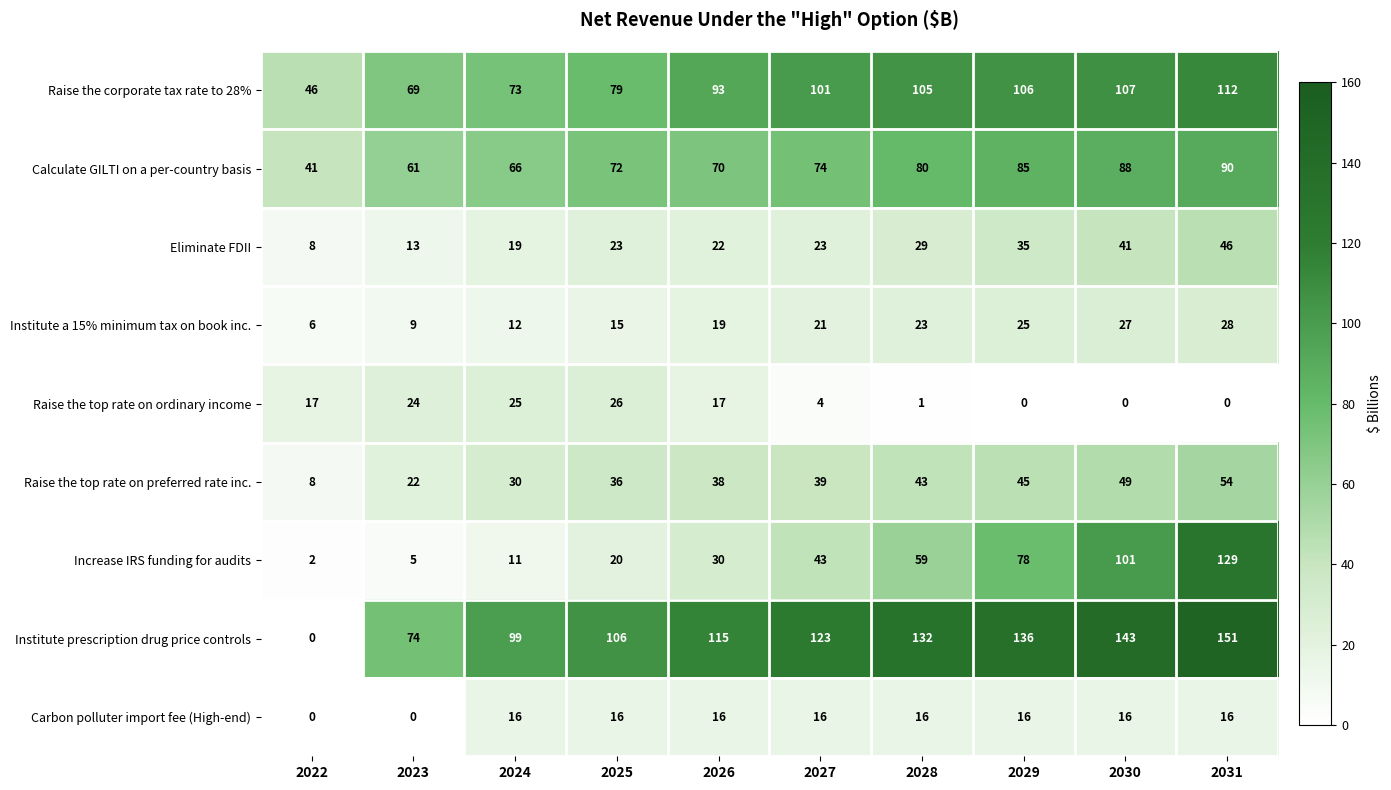

Which series has the largest range (max minus min)?

Institute prescription drug price controls